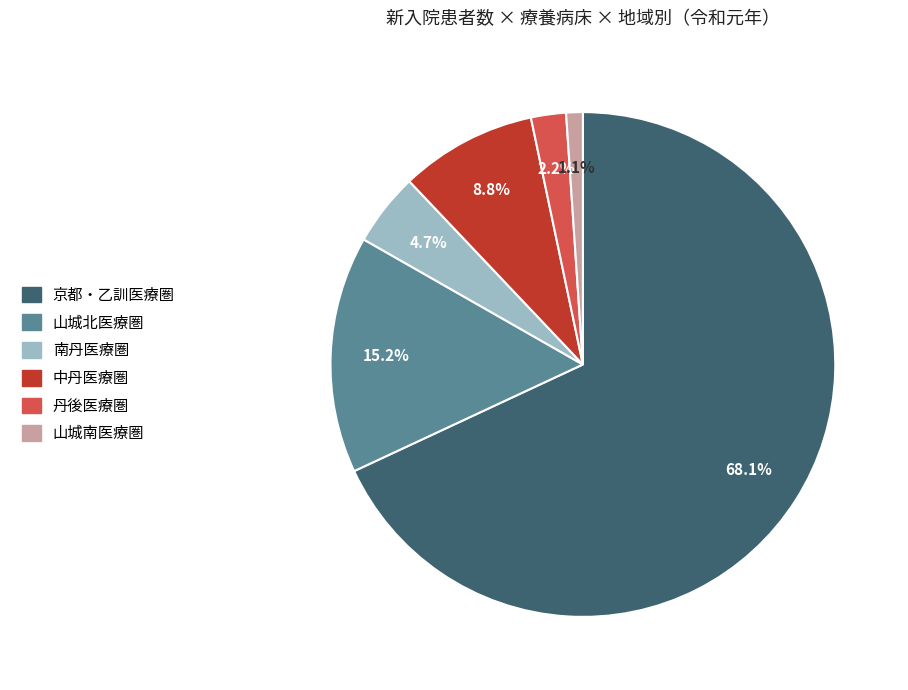

Rank the categories by value from lowest to highest.

山城南医療圏, 丹後医療圏, 南丹医療圏, 中丹医療圏, 山城北医療圏, 京都・乙訓医療圏